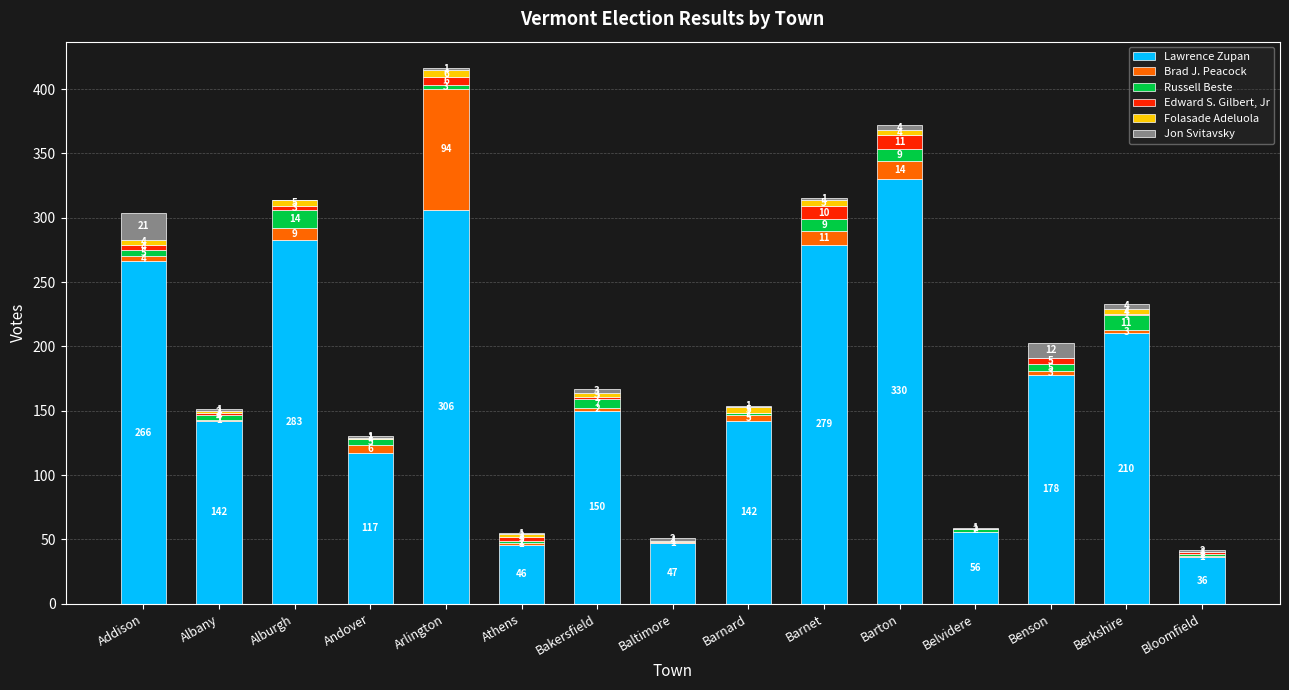

Reading left to right, what are the values for Lawrence Zupan?

Addison=266	Albany=142	Alburgh=283	Andover=117	Arlington=306	Athens=46	Bakersfield=150	Baltimore=47	Barnard=142	Barnet=279	Barton=330	Belvidere=56	Benson=178	Berkshire=210	Bloomfield=36